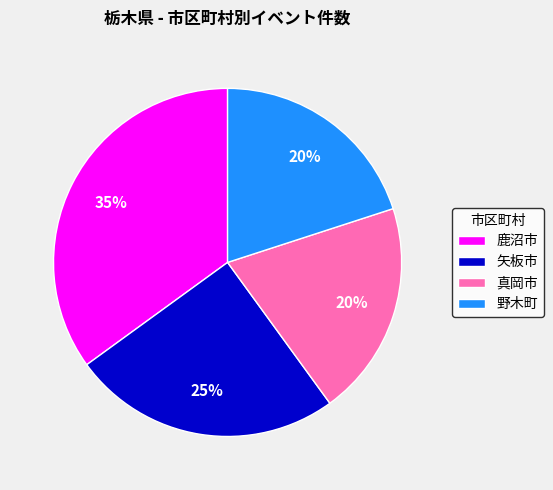

How many slices are in this pie chart?

4